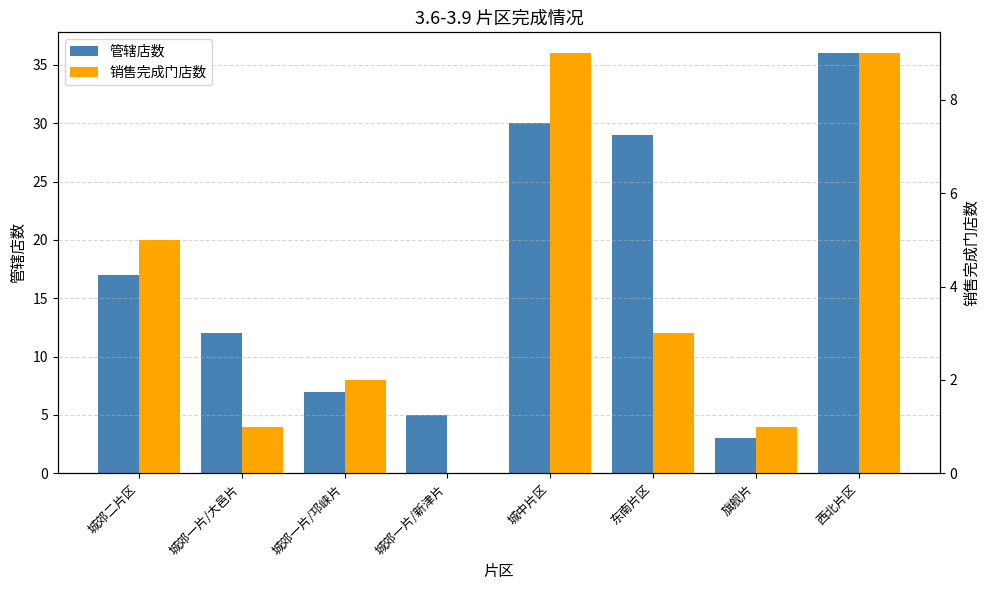

What is the average value of the 管辖店数 series?

17